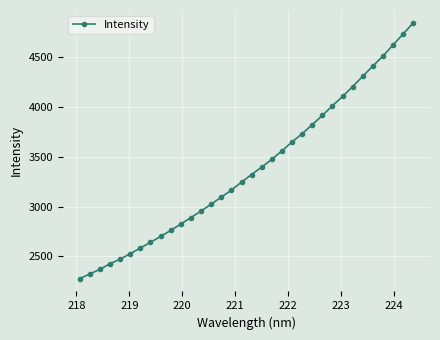

What is the value of the 22nd point from the left?

3647.7